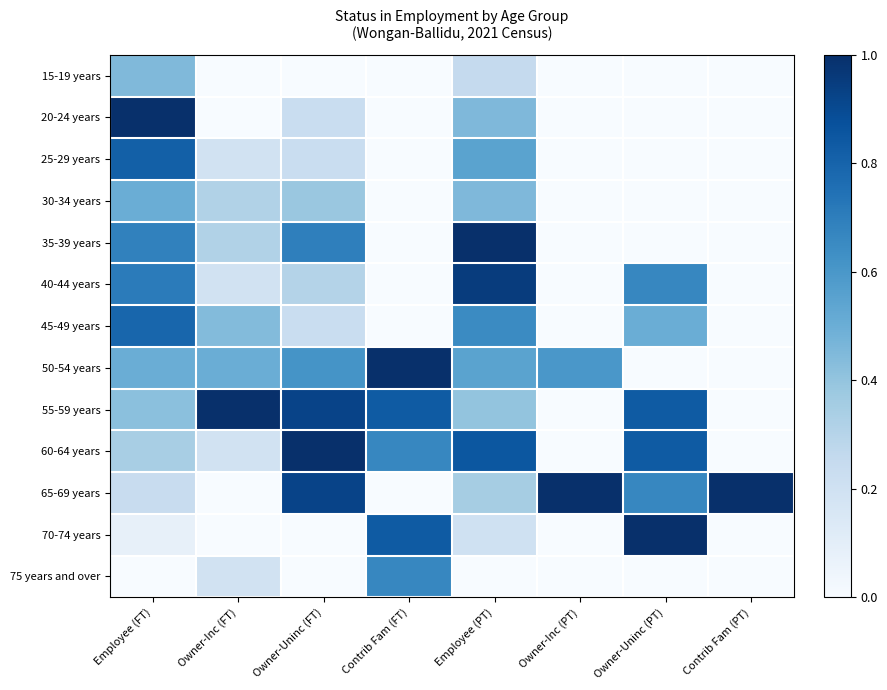

At which category is the sum across all series the highest?

Employee (PT)